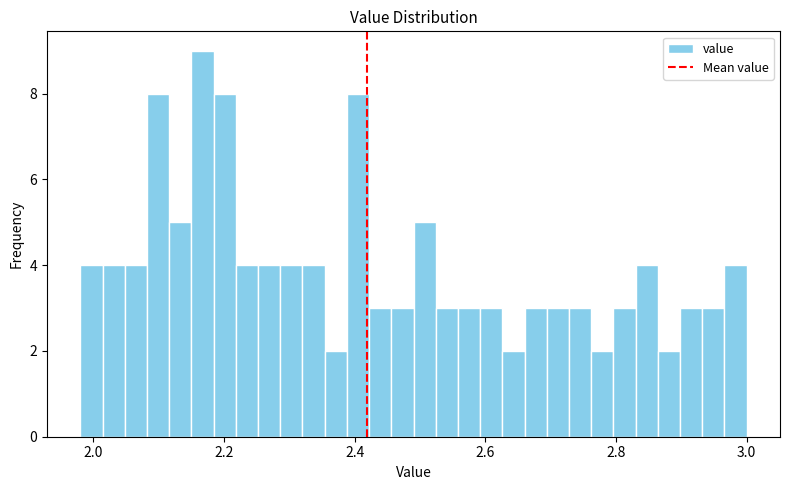

Around what value on the x-axis is the tallest bar? Give the approximate position of its centre, as read against the axis.

2.16